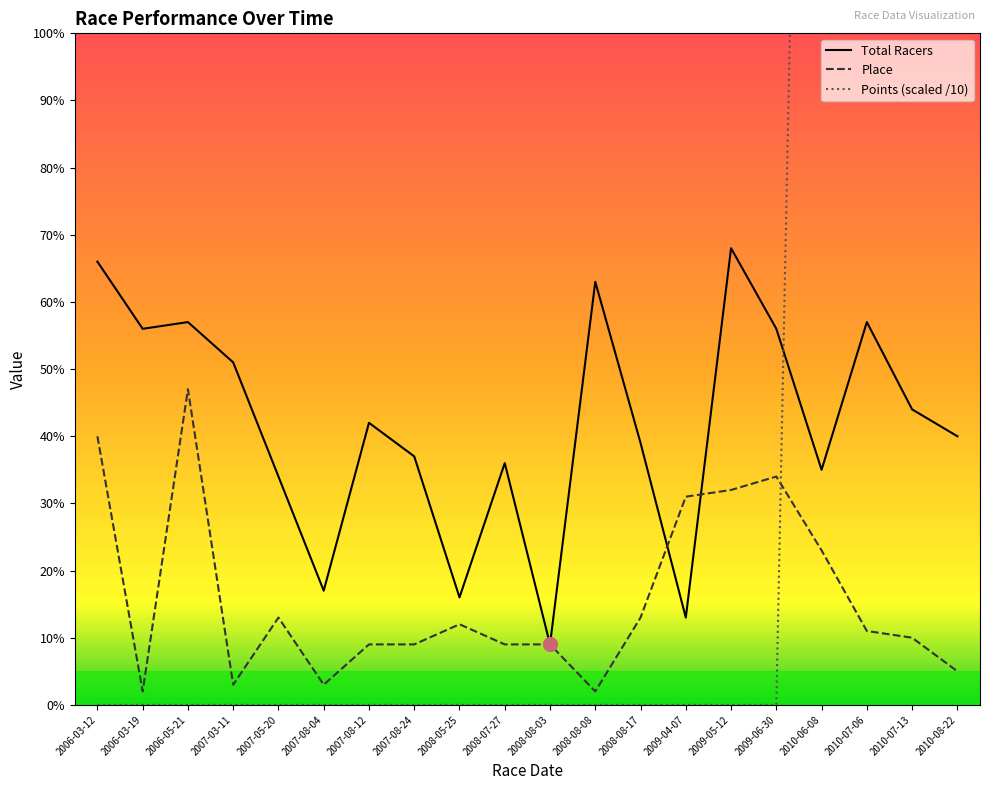

Is this an area chart (filled region under the line)?

No